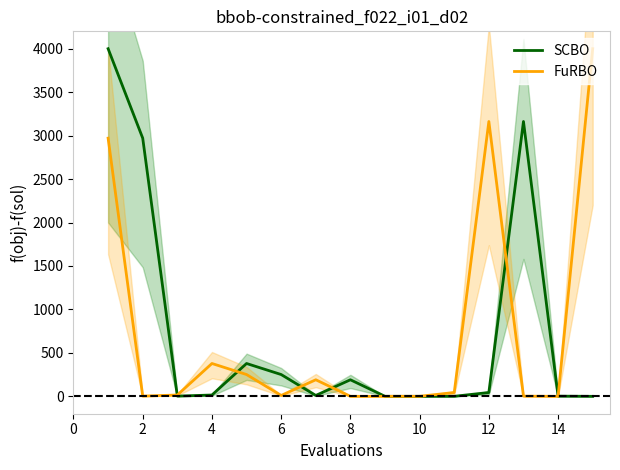

Is the value of SCBO at 8 greater than the value of FuRBO at 10?

Yes